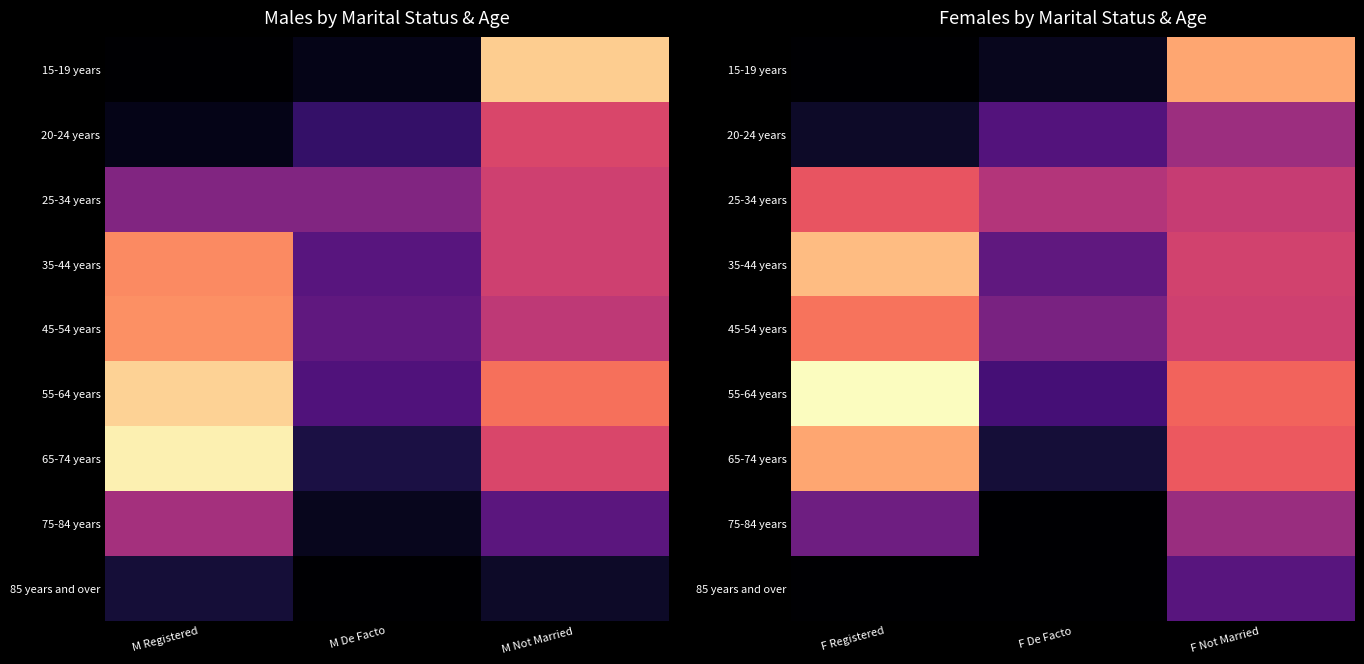

Where is 85 years and over nearest to the value 14?

F Registered